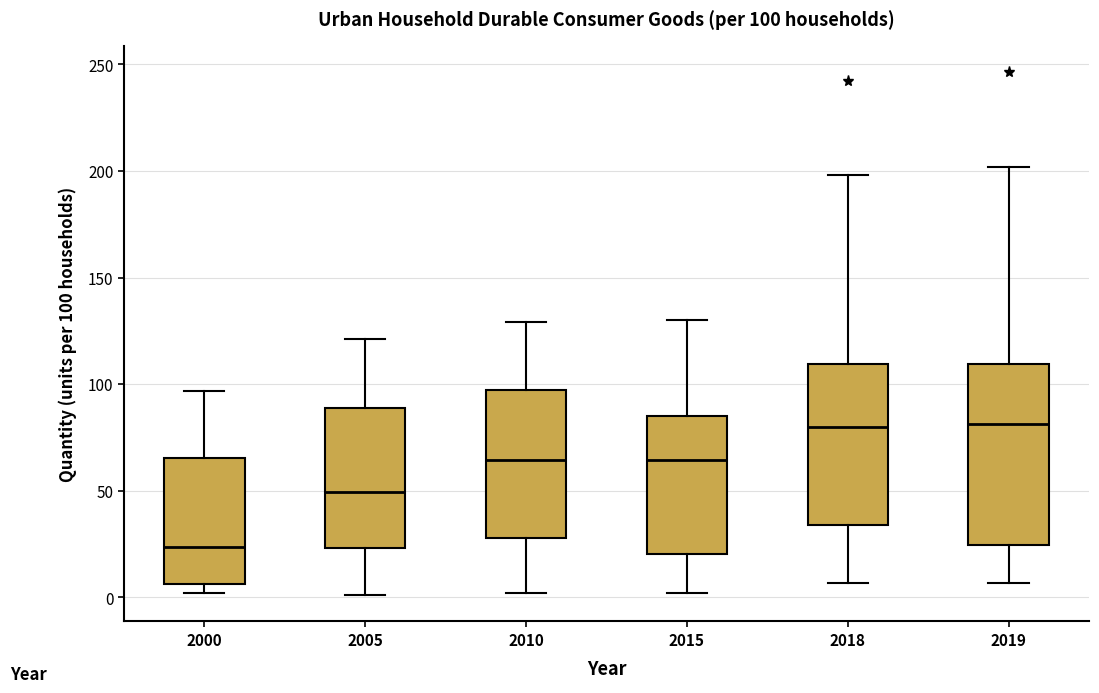

Which box's median line is the lowest?

2000